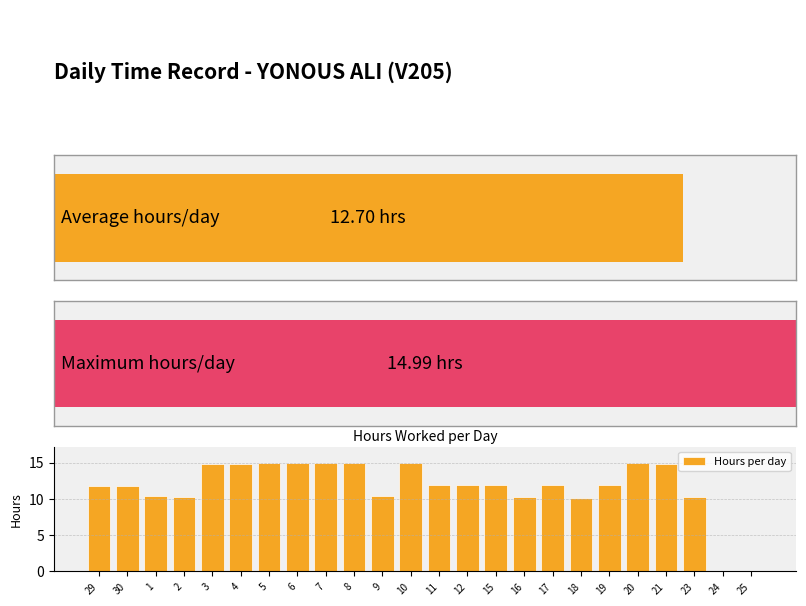

Reading left to right, transcribe all the data shown in this chart.

11.8	11.8	10.4	10.2	14.8	14.8	15.0	14.9	15.0	15.0	10.4	15.0	11.9	11.9	11.9	10.3	11.9	10.2	11.9	15.0	14.8	10.3	0.0	0.0